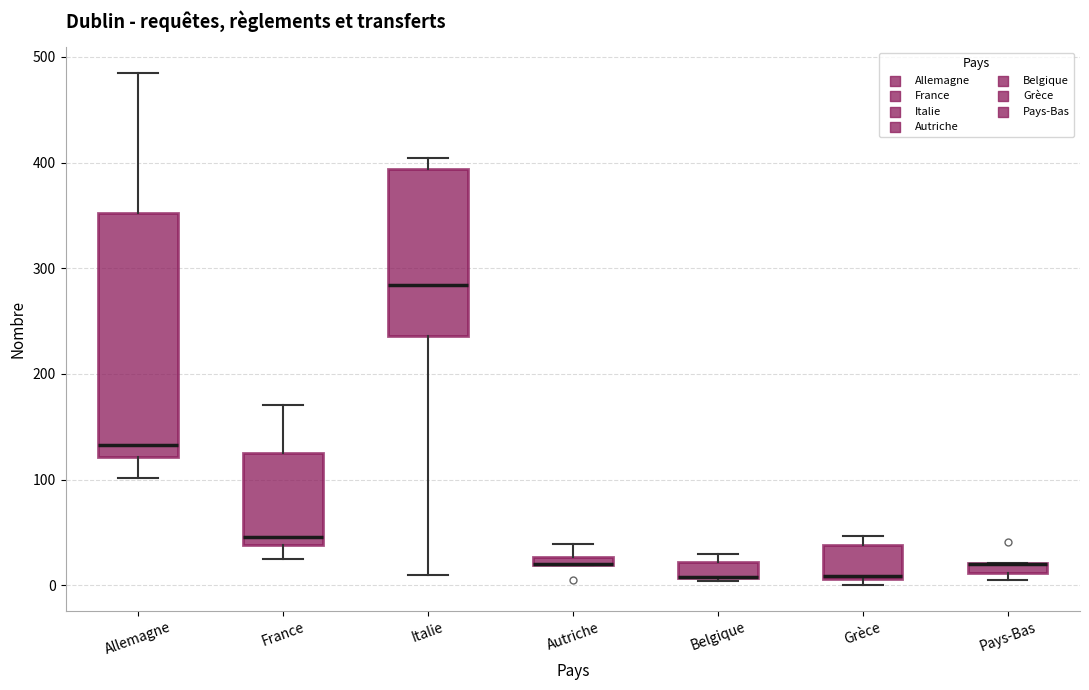

Comparing the boxes themselves (not the whiskers), which one is the tallest?

Allemagne